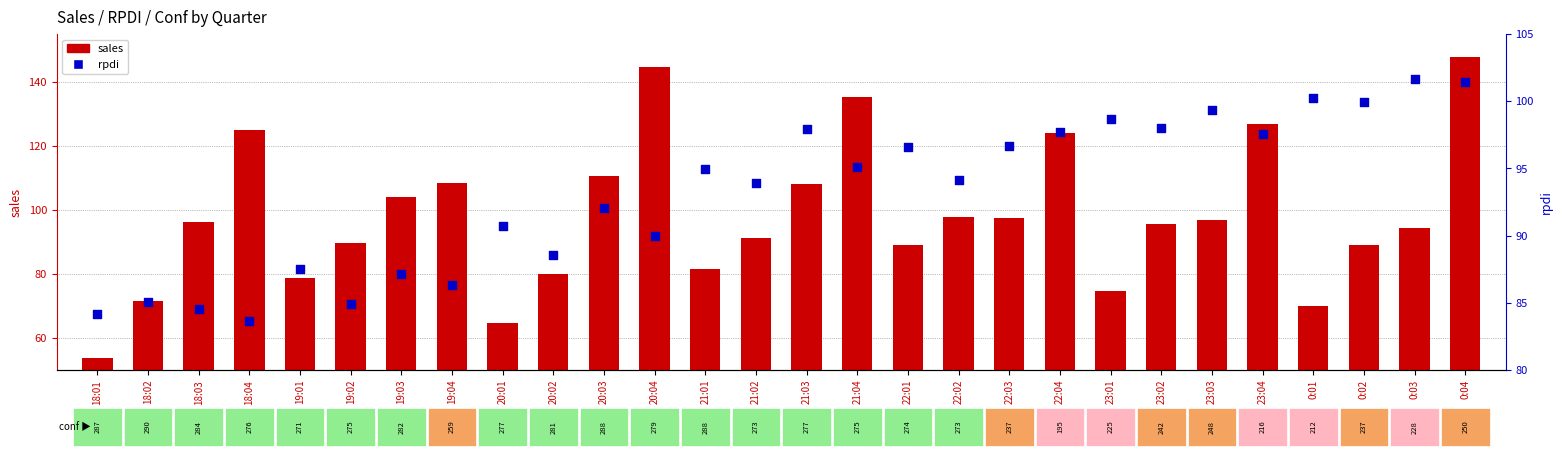

Which series contains the lowest Y value?

sales